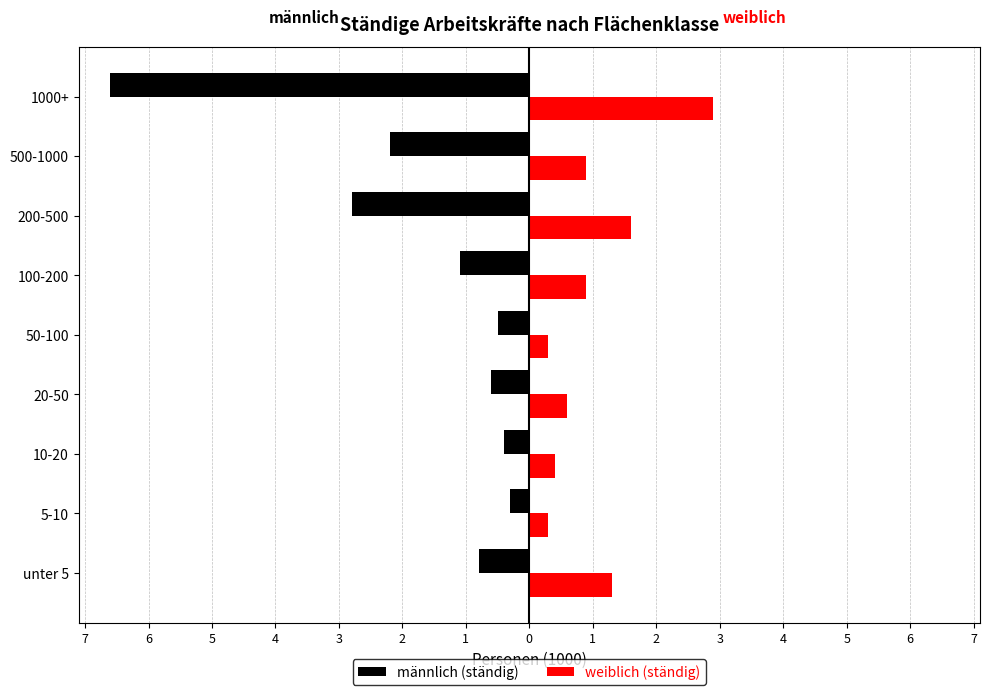

What are all the series names shown in the legend?

männlich (ständig), weiblich (ständig)